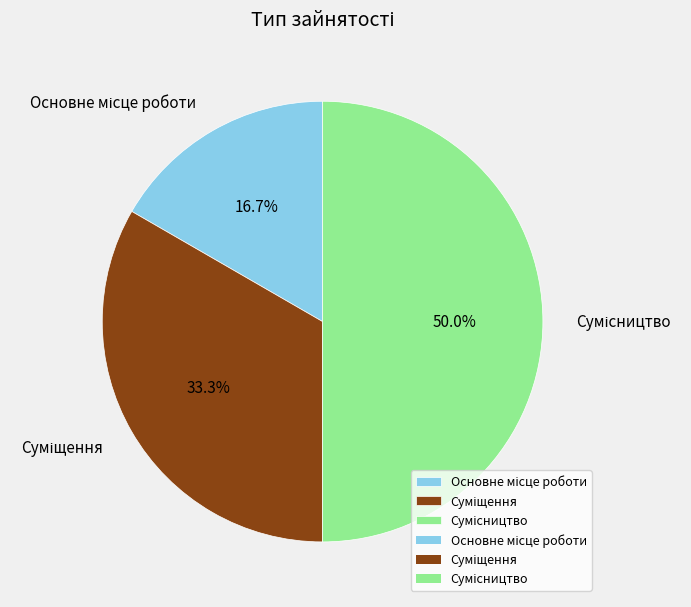

How many slices are in this pie chart?

3